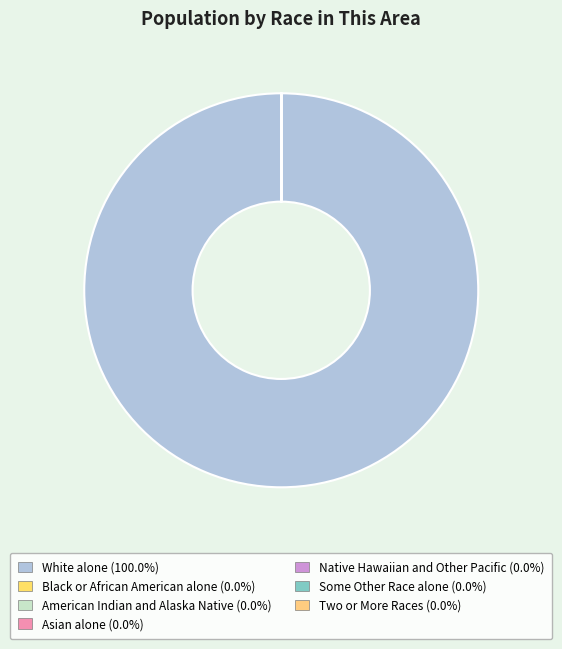

How many slices are in this pie chart?

7